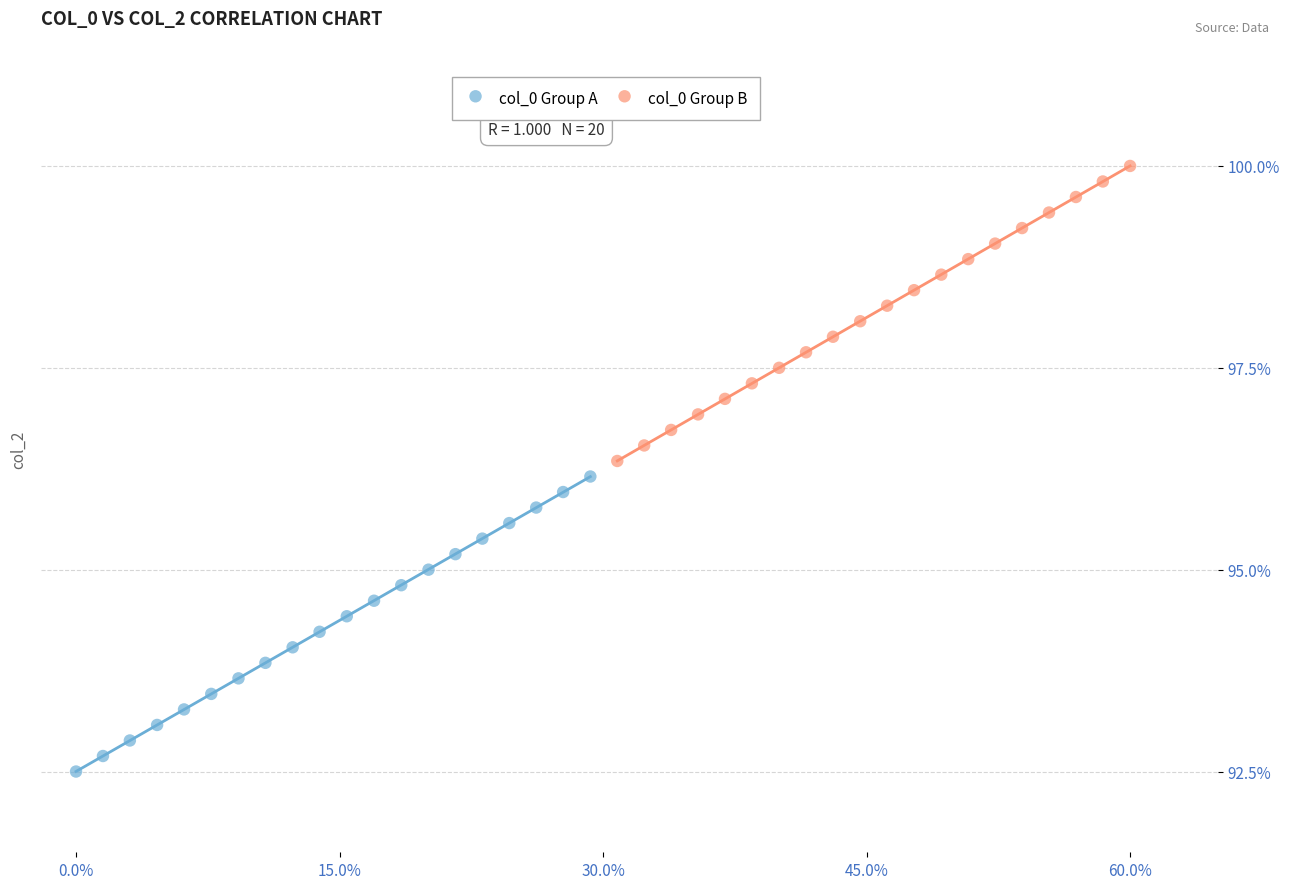

Which series reaches the minimum Y coordinate?

col_0 Group A